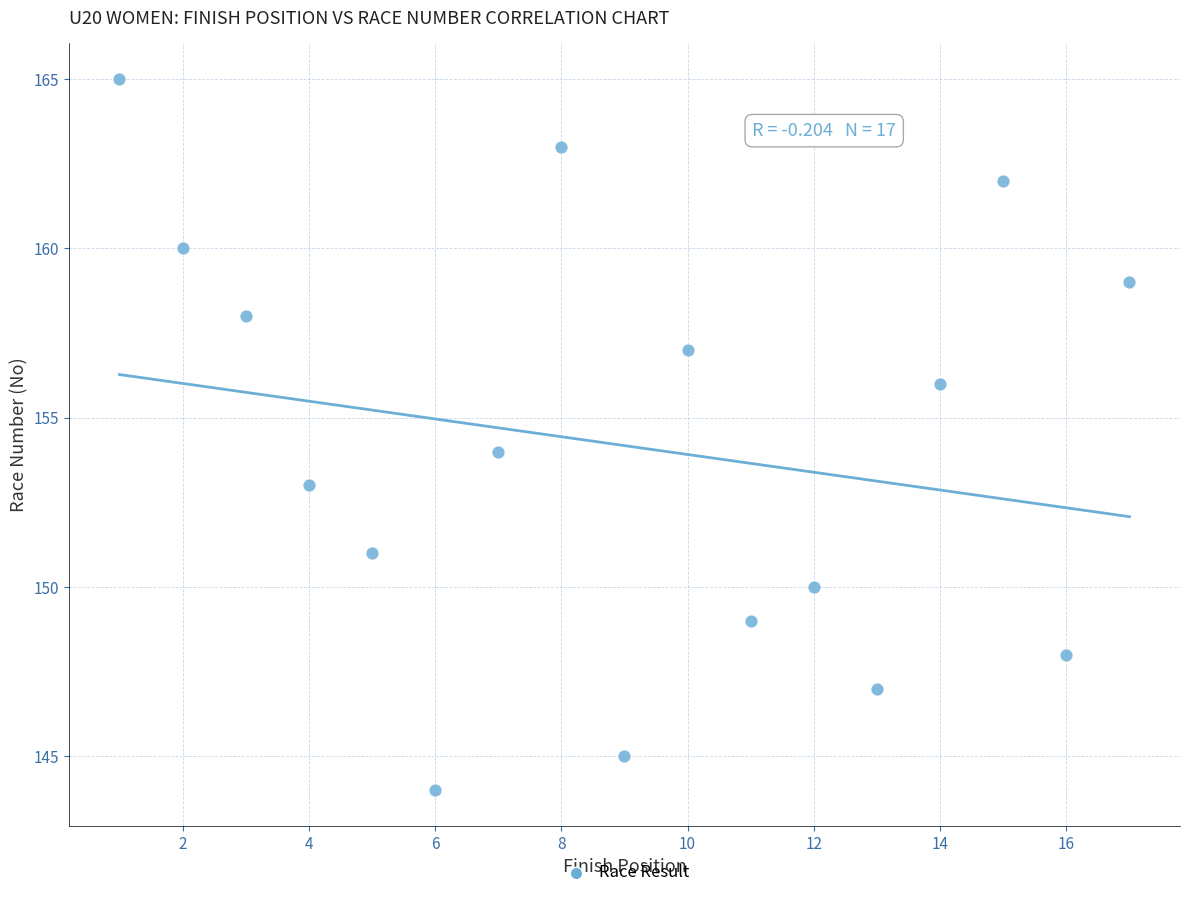

What is the range of X values (max minus min)?

16